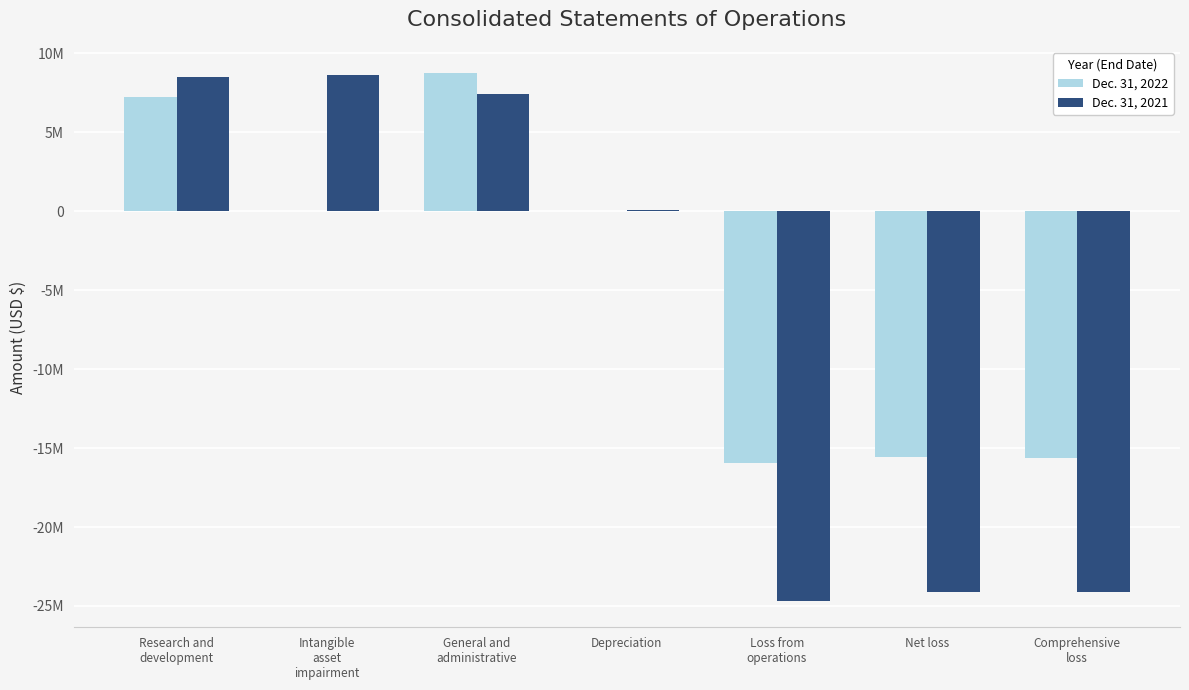

At which category is the sum across all series the highest?

General and
administrative